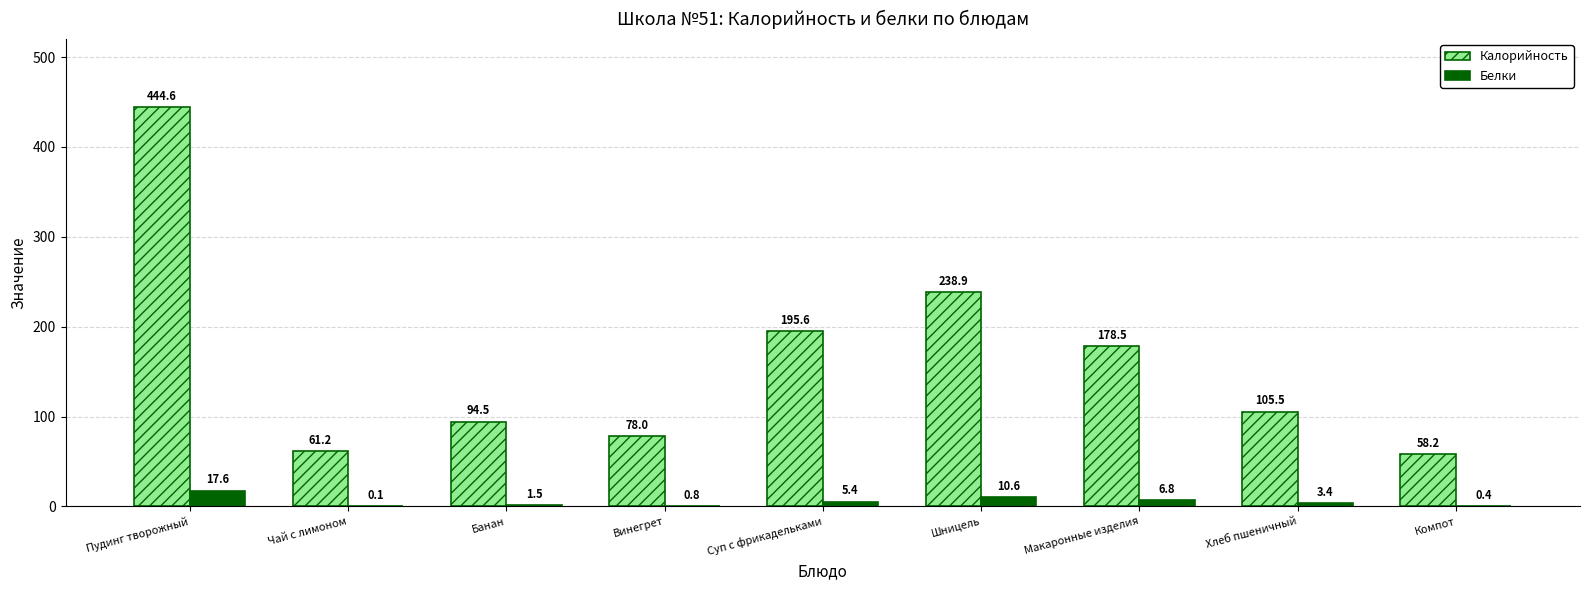

How many groups of bars are there?

9